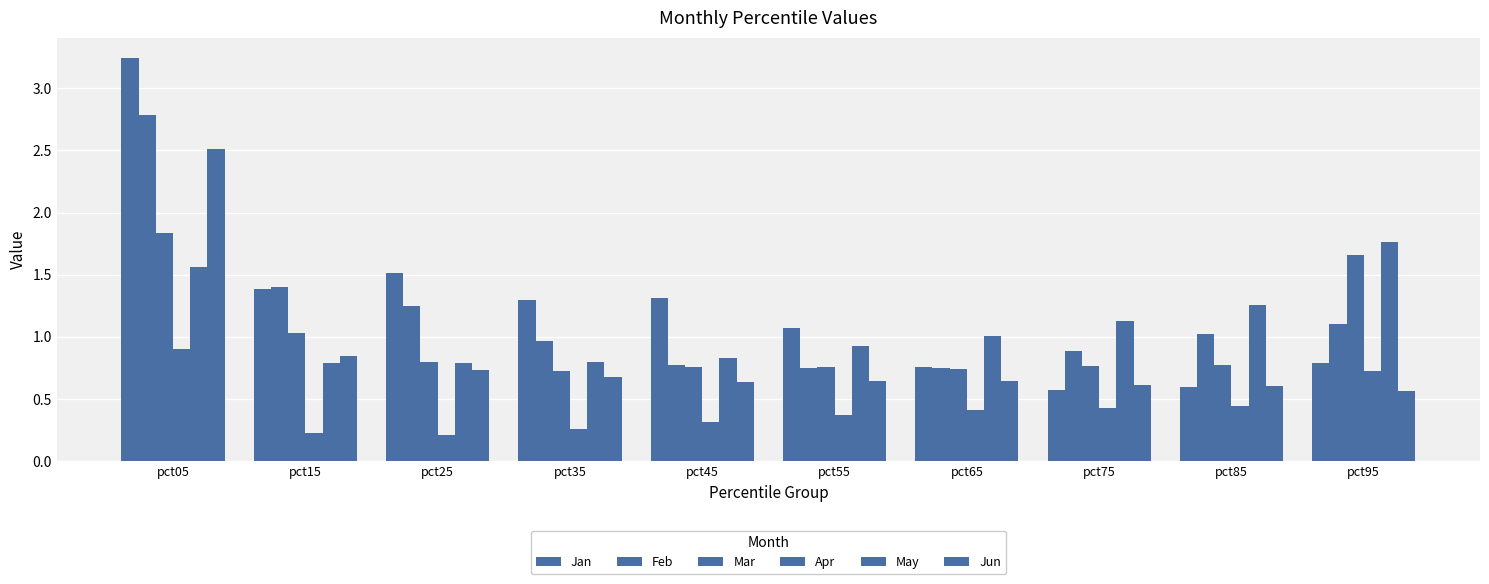

What is the difference between the second highest and second lowest values in the May series?

0.8